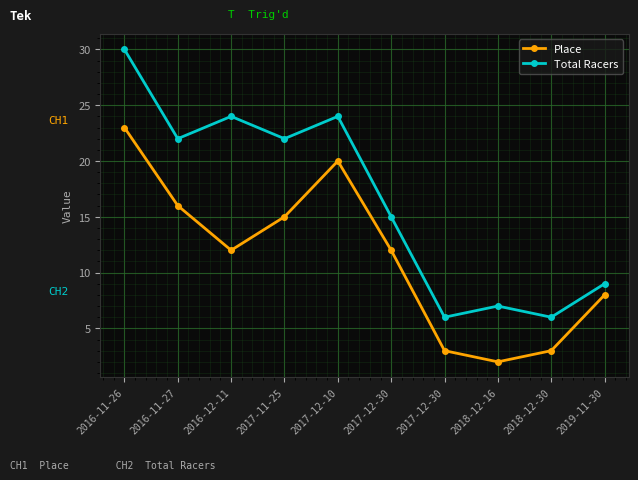

What are all the series names shown in the legend?

Place, Total Racers